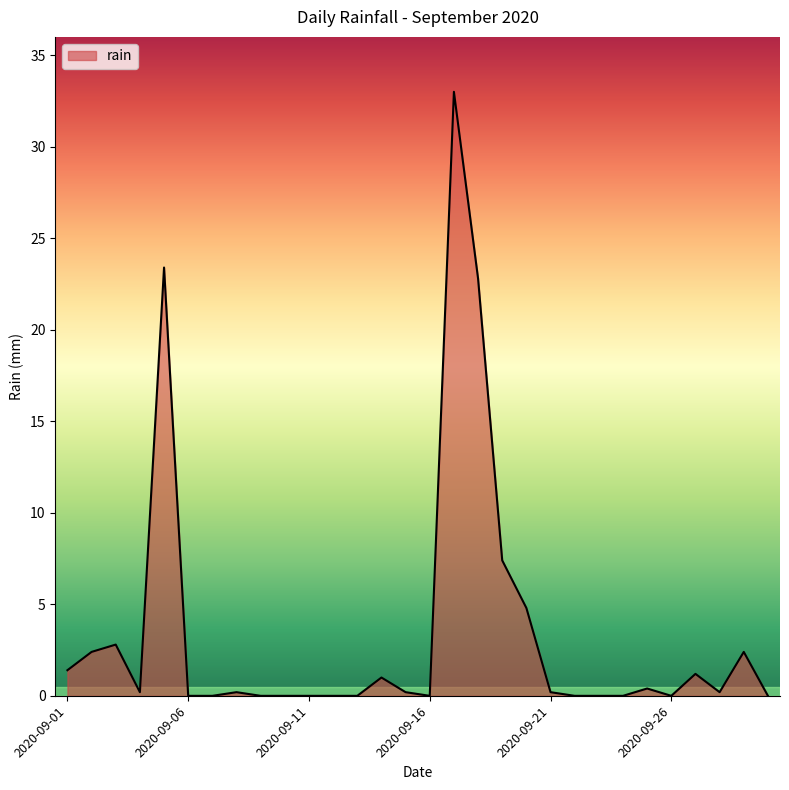

What is the sum of all values?

104.0